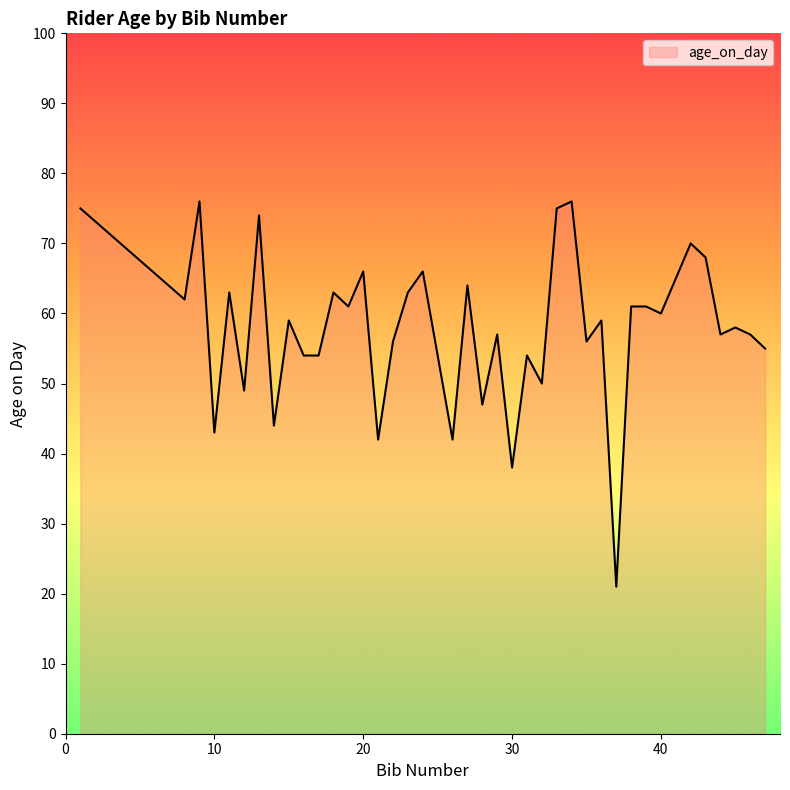

What is the difference between the maximum and minimum values?

55